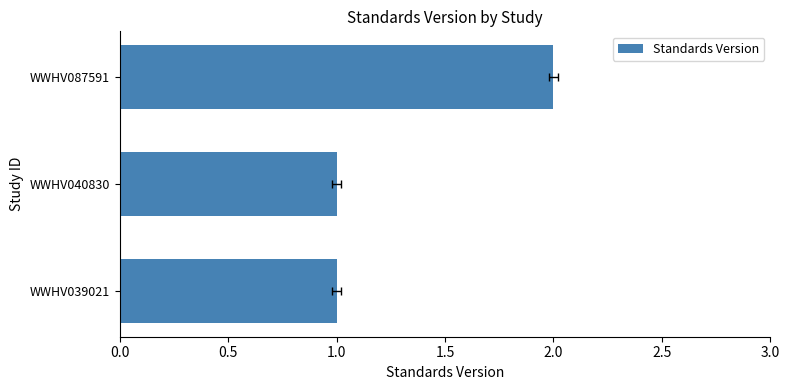

Which has a higher value, 0.5 or 1.0?

1.0